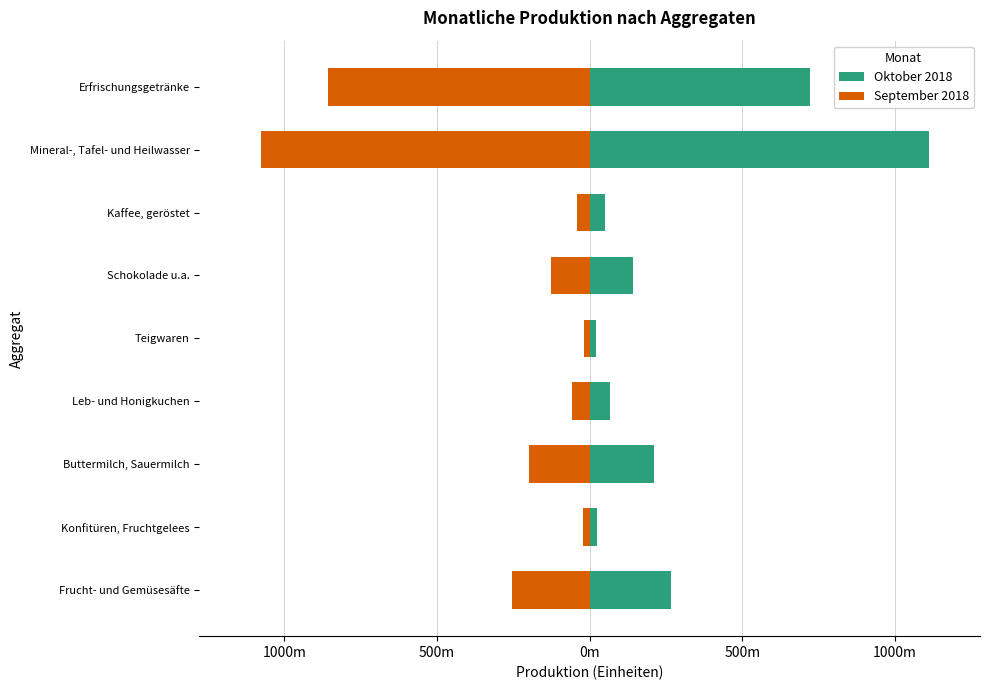

What is the total value across all series at Leb- und Honigkuchen?

5760568